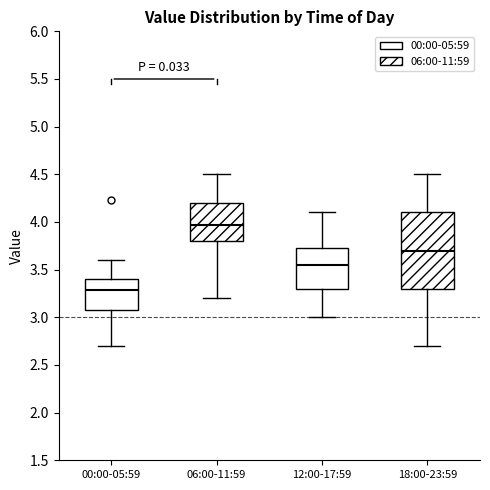

Reading left to right, transcribe this box plot: for each box, give where its median line is, the range the box spans, and where its two whiskers end, as read against the y-axis. The values are not printed on the chart, so give them approximately, as read against the axis.

00:00-05:59: median 3.30, box 3.10 to 3.40, whiskers 2.70 to 3.60
06:00-11:59: median 3.95, box 3.80 to 4.20, whiskers 3.20 to 4.50
12:00-17:59: median 3.55, box 3.30 to 3.75, whiskers 3.00 to 4.10
18:00-23:59: median 3.70, box 3.30 to 4.10, whiskers 2.70 to 4.50